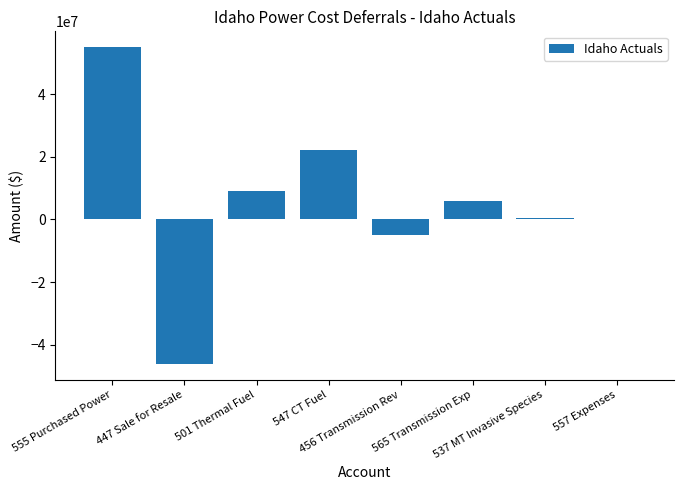

Count the number of data series in this chart.

1